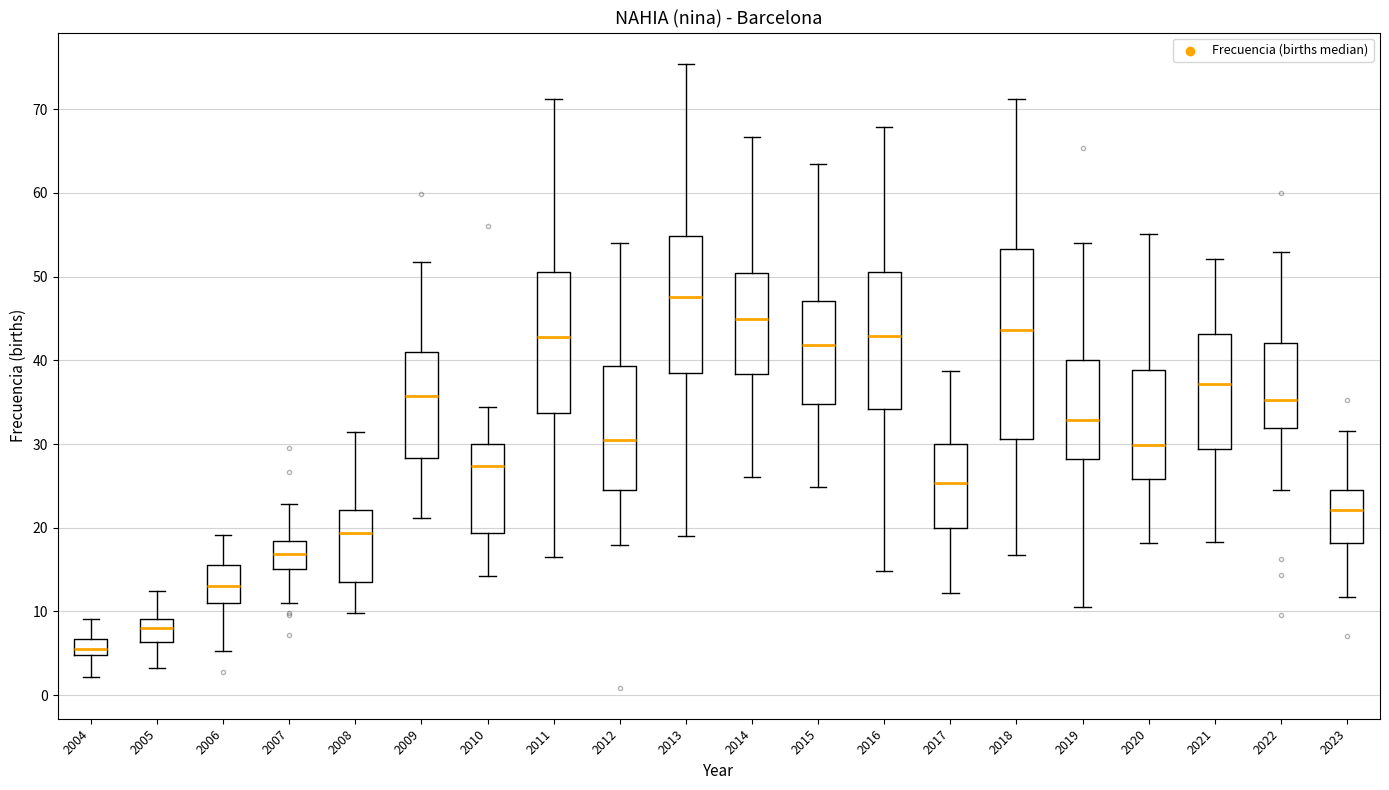

Which box has the lowest median line?

2004